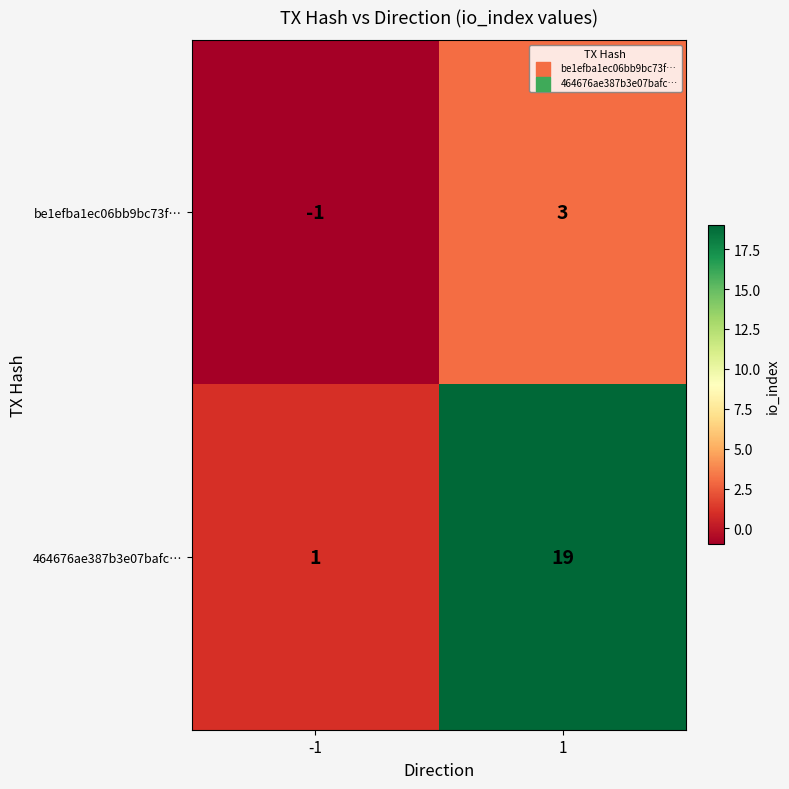

Reading left to right, extract all data points from this chart.

be1efba1ec06bb9bc73f…: -1=-1	1=3
464676ae387b3e07bafc…: -1=1	1=19